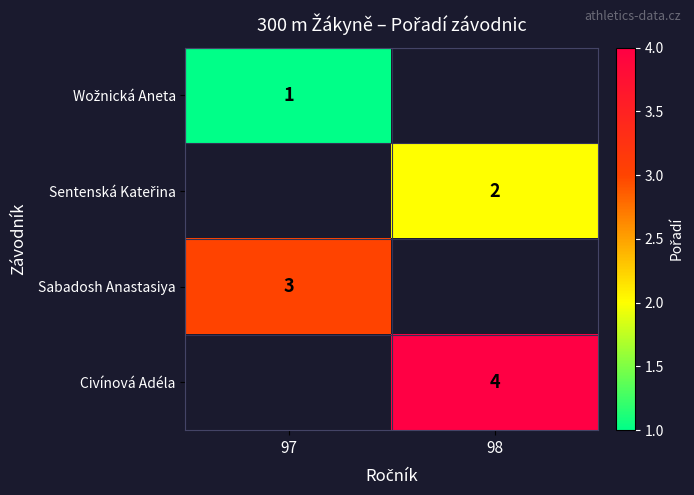

The Civínová Adéla series shows 4 at 98. True or false?

True